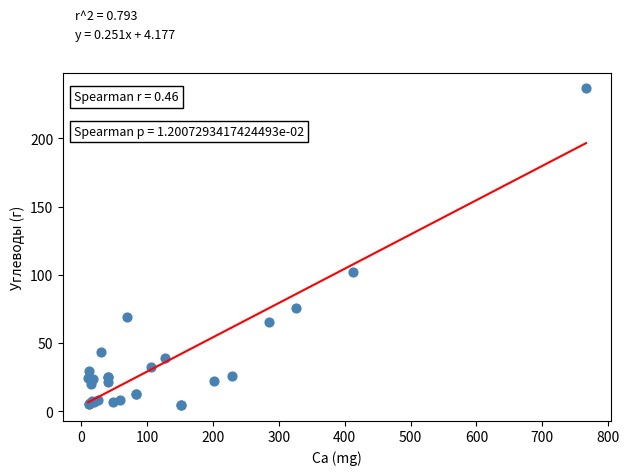

What Y value in the scatter plot is closest to 120?

102.2